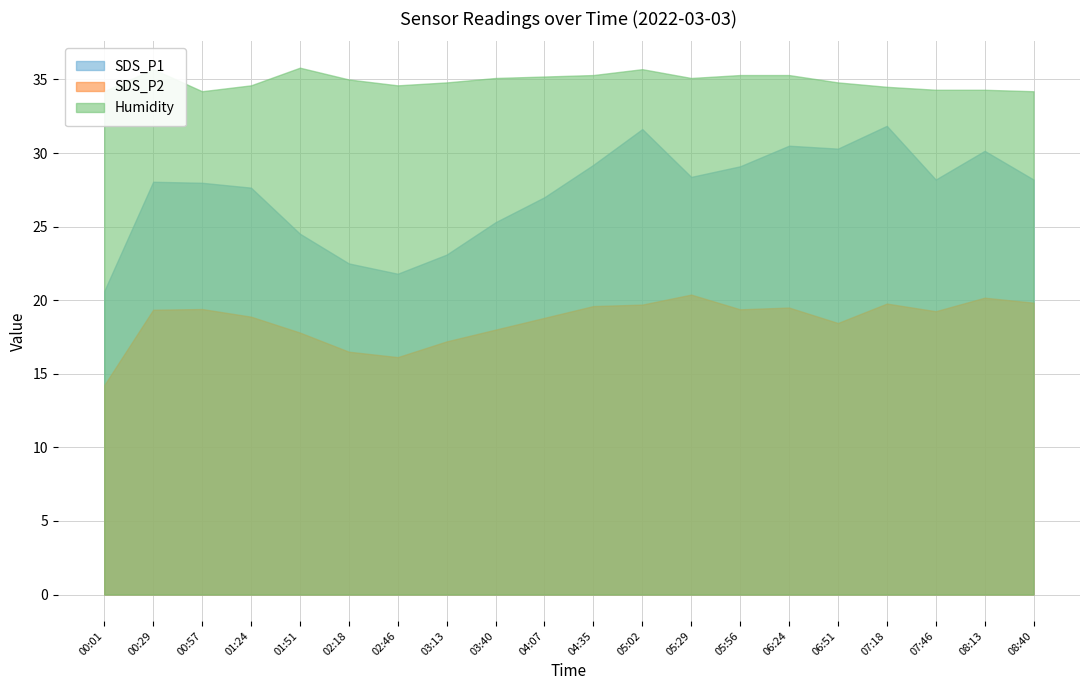

What is the minimum value shown in the chart?

14.2